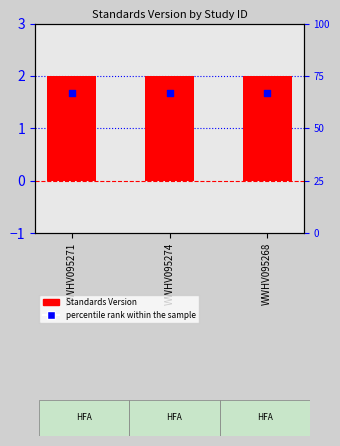

At which category is the sum across all series the highest?

WWHV095271